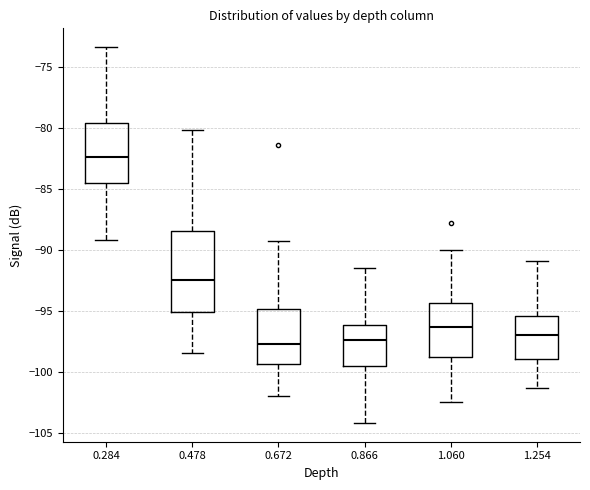

Which box's median line is the highest?

0.284